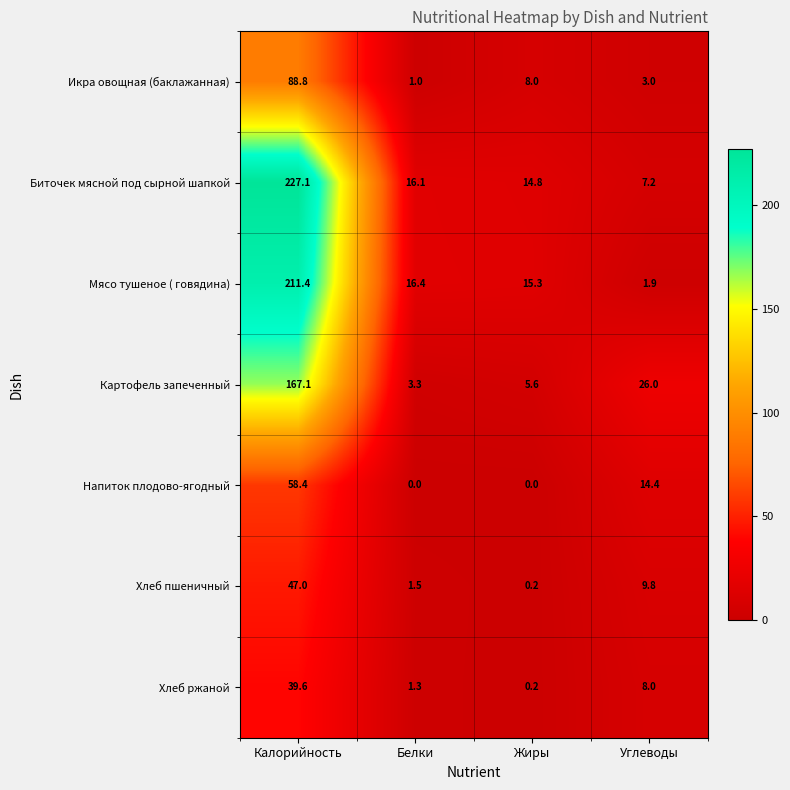

Where is Мясо тушеное ( говядина) nearest to the value 106?

Белки